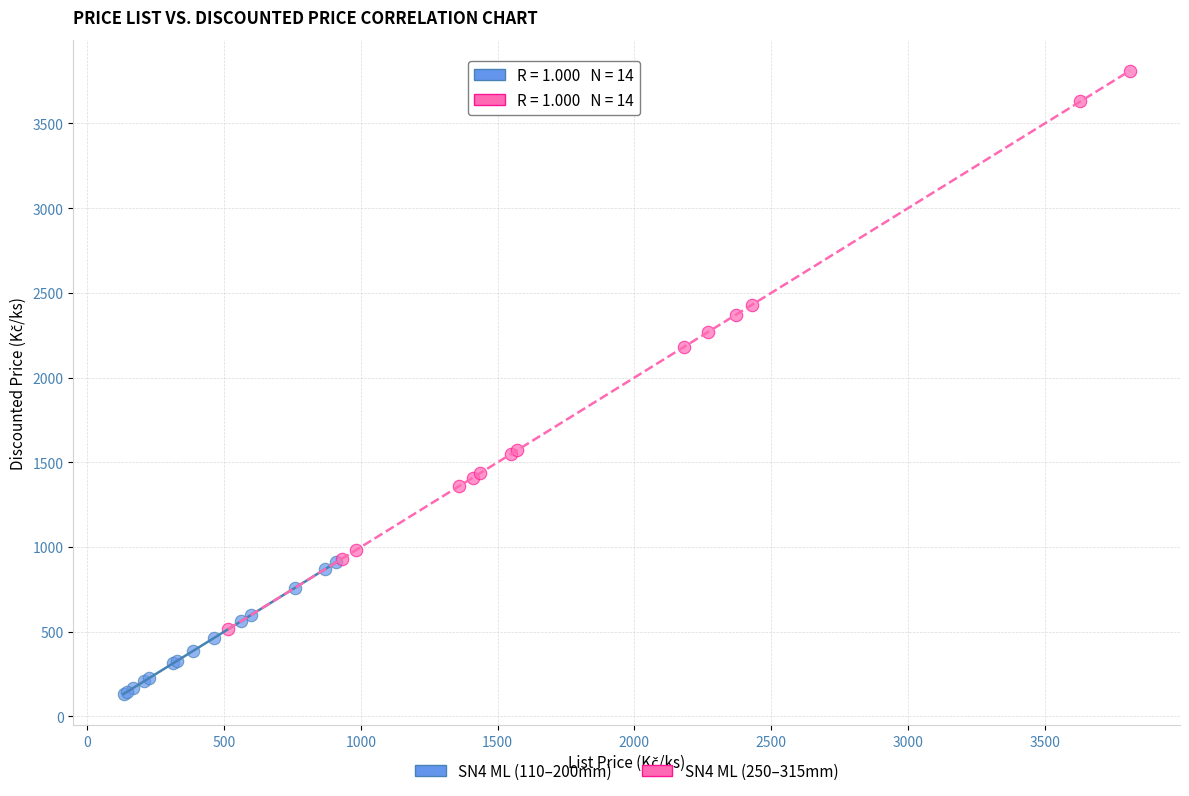

Which series reaches the minimum Y coordinate?

SN4 ML (110–200mm)